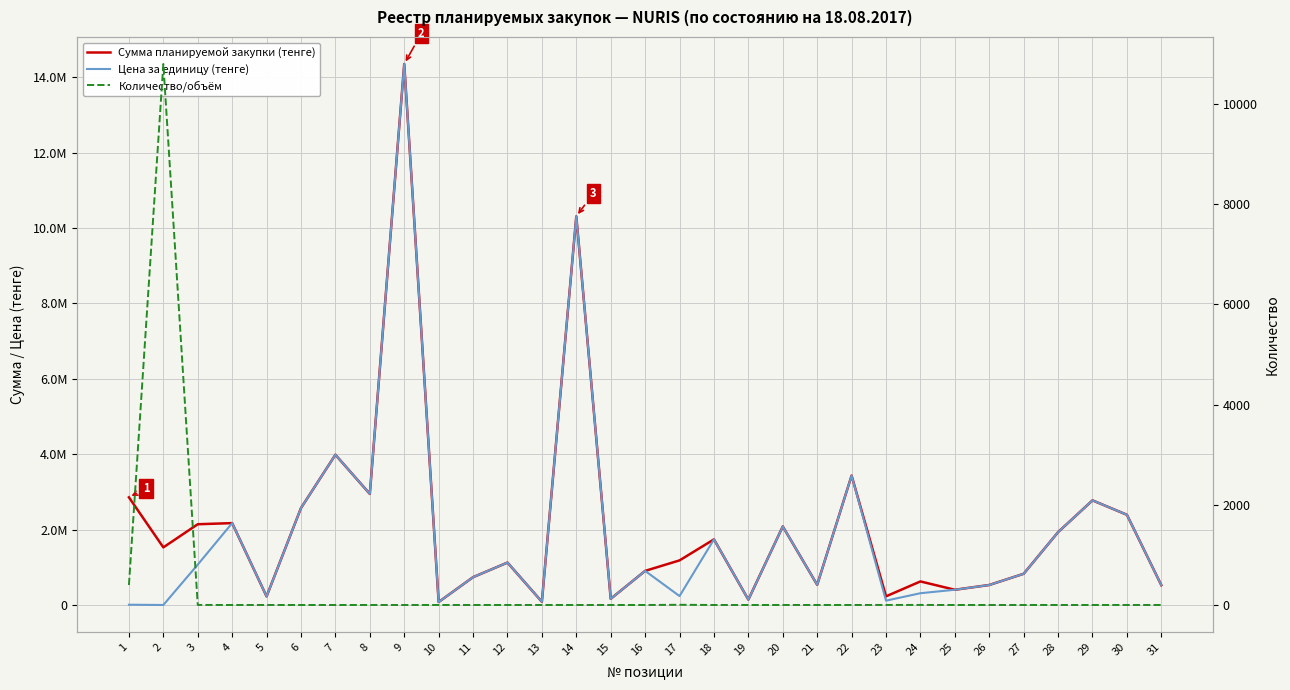

True or false: Сумма планируемой закупки (тенге) and Цена за единицу (тенге) cross at least once.

False